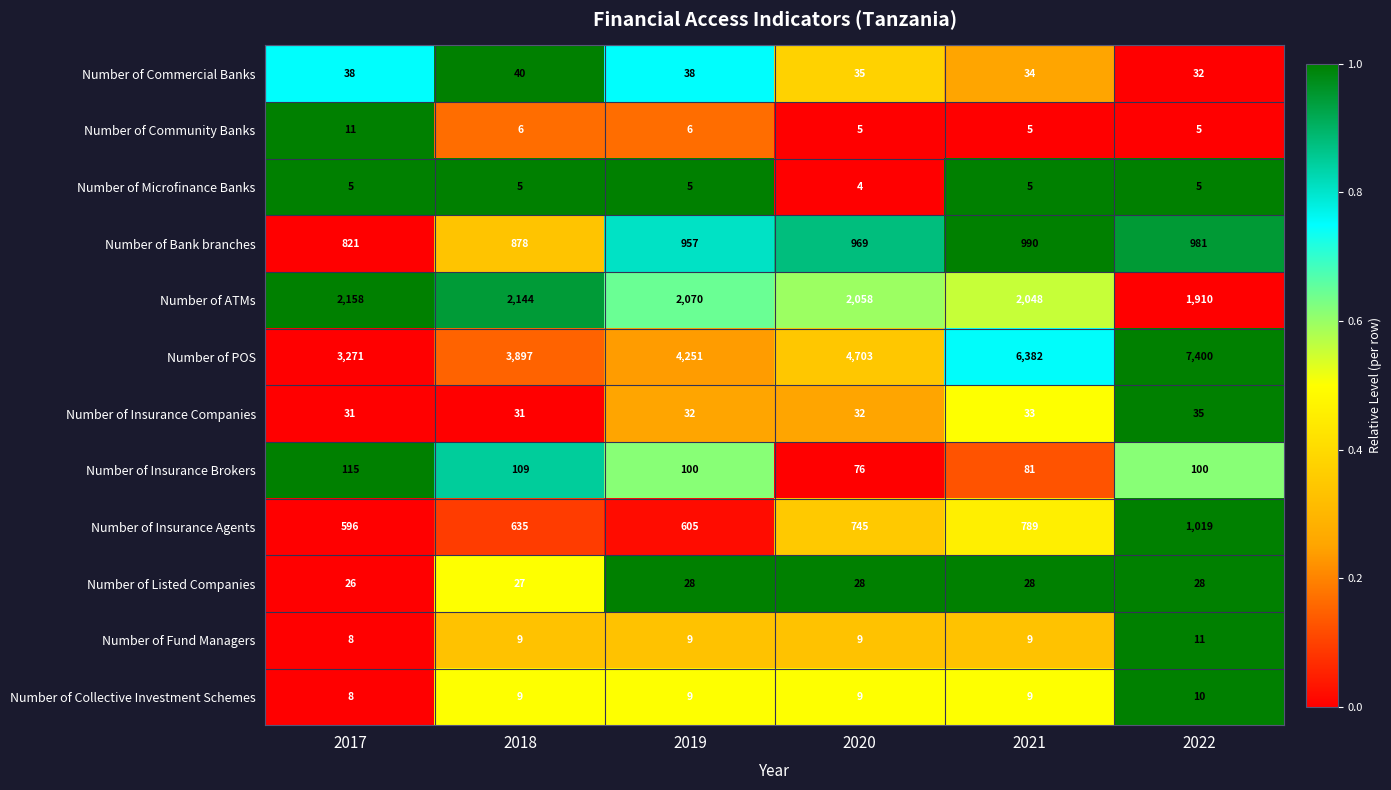

What is the total value across all series at 2019?

8110